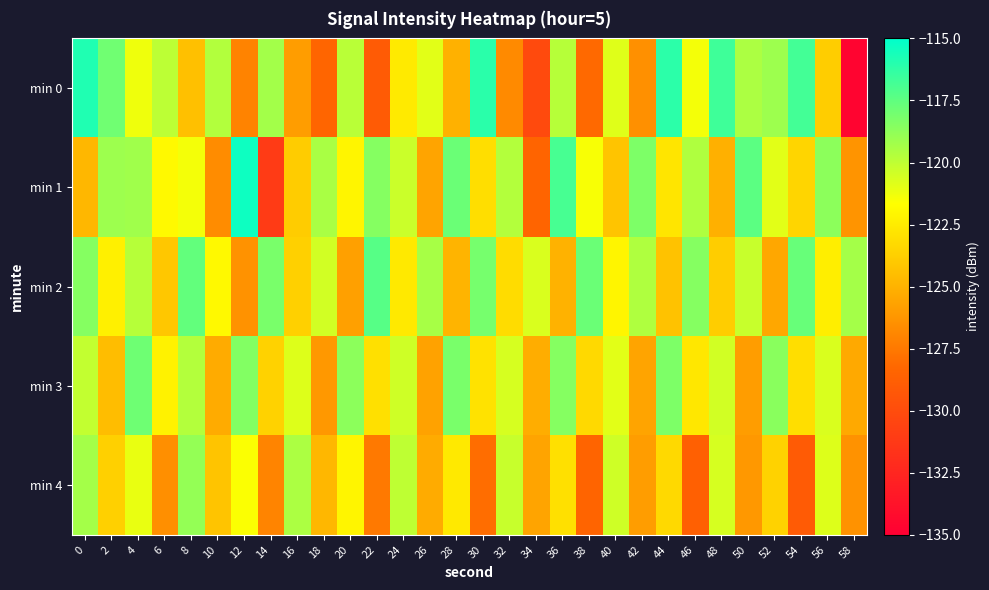

Which series changed the most between 40 and 44?

min 0